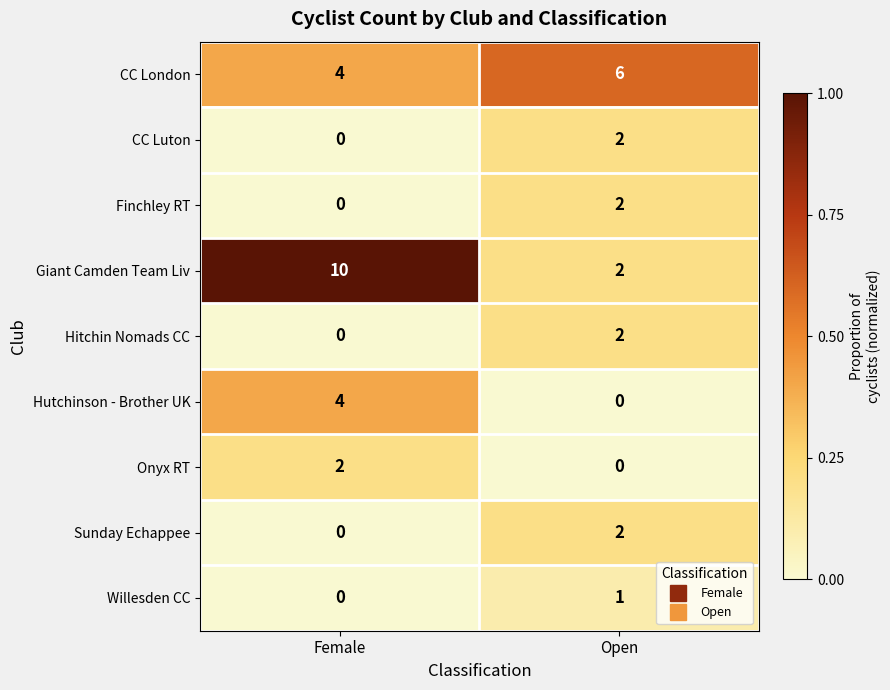

What is the difference between the highest and lowest values at Female?

10